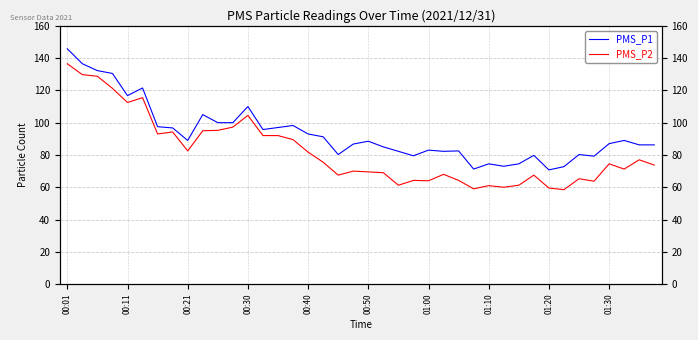

Is it true that PMS_P2 equals 38.8 at 33?

False